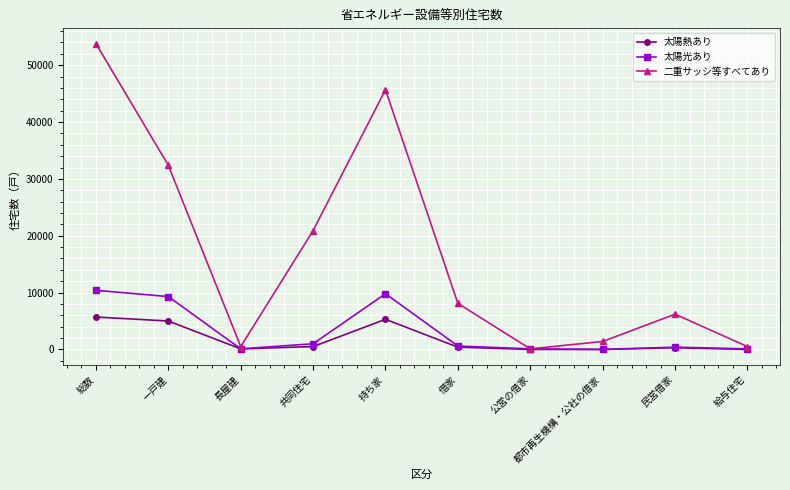

The value of 太陽熱あり at 一戸建 is 8323. True or false?

False